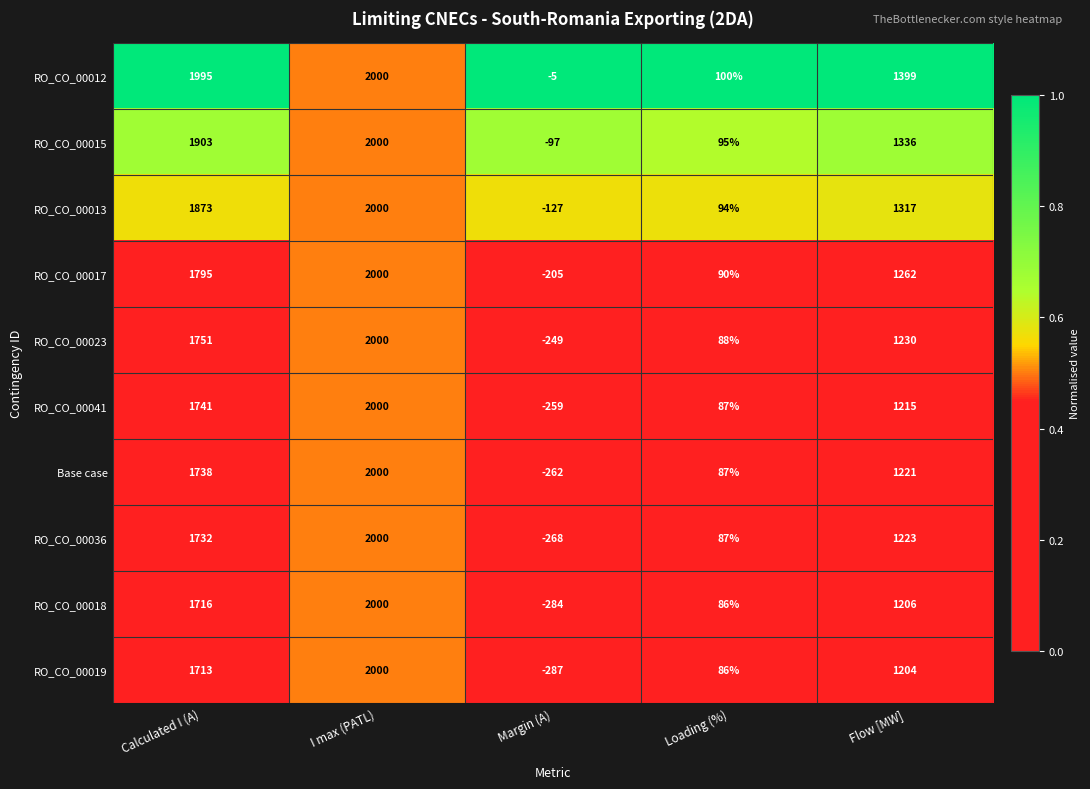

What is the highest value of the Base case series?

2000